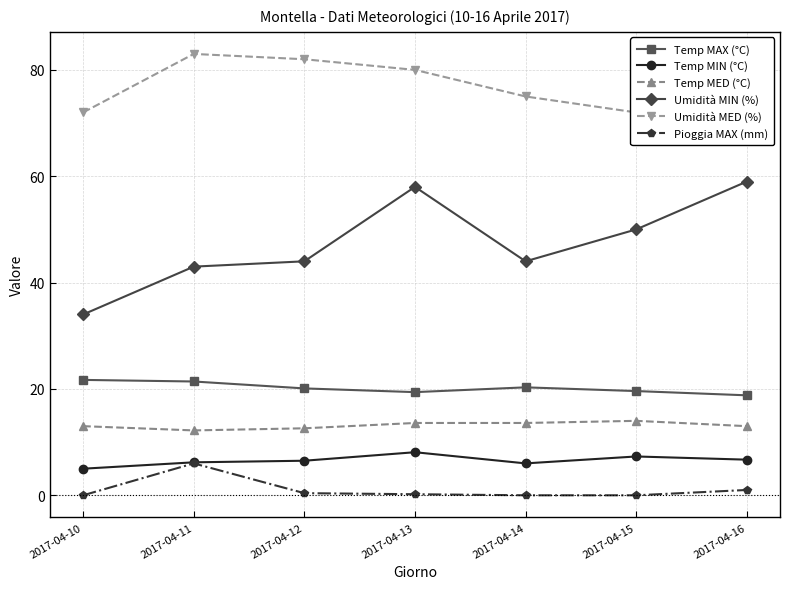

What is the sum of the Umidità MED (%) values at 2017-04-12 and 2017-04-10?

154.0